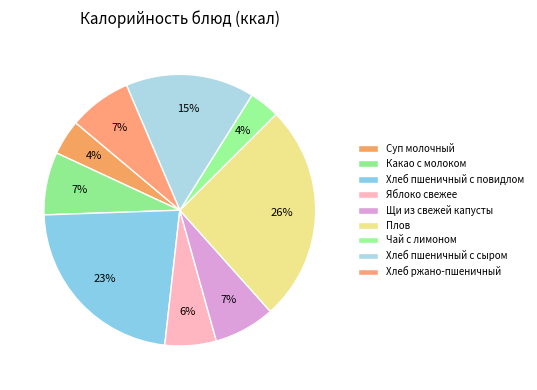

What percentage is NOT represented by Щи из свежей капусты?

92.7%